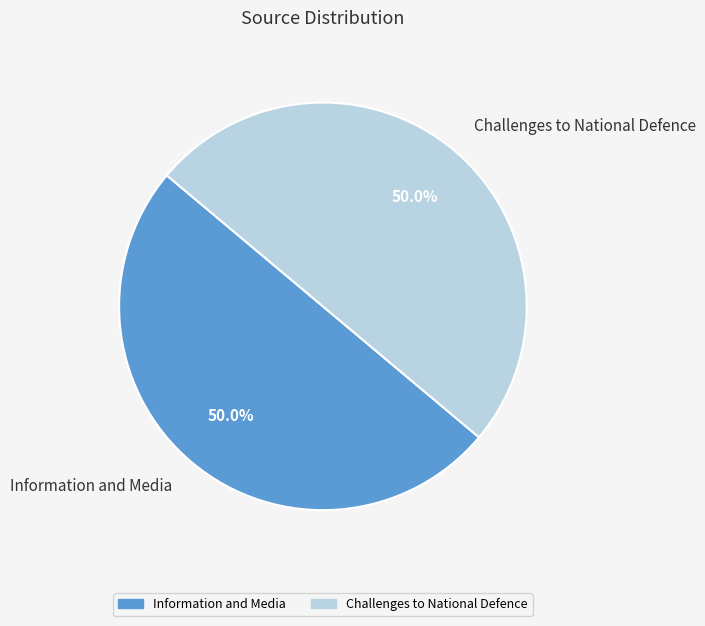

To the nearest percent, what is the combined percentage of Information and Media and Challenges to National Defence?

100%